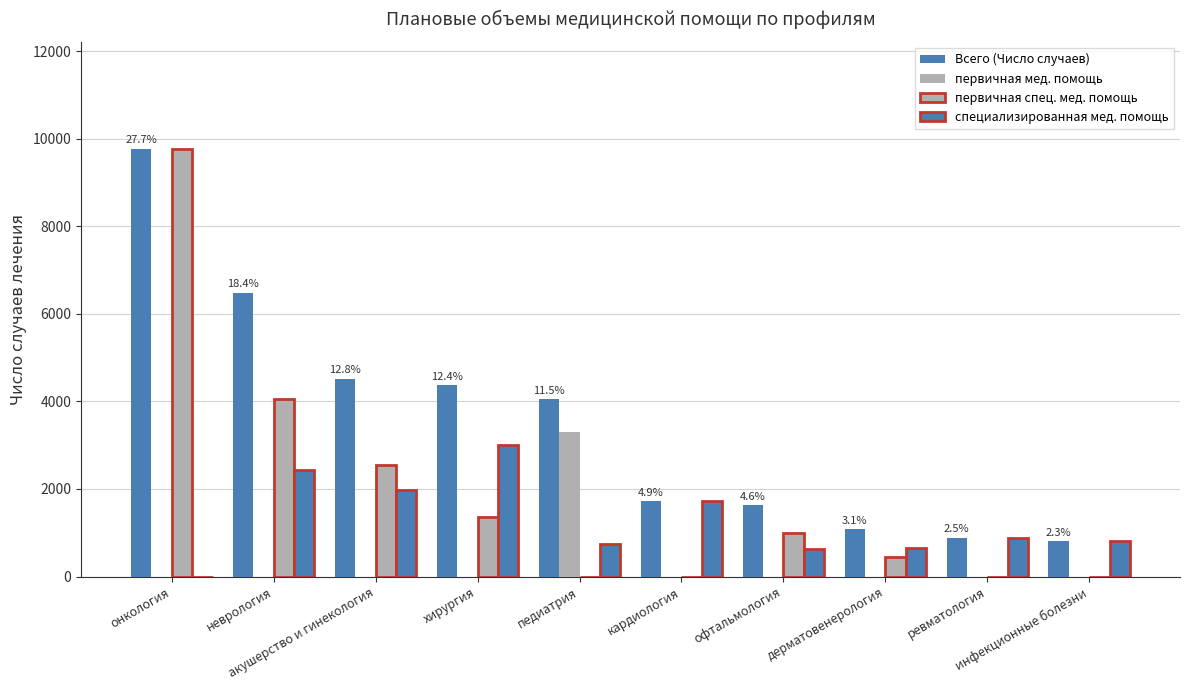

How many series are shown in this chart?

4